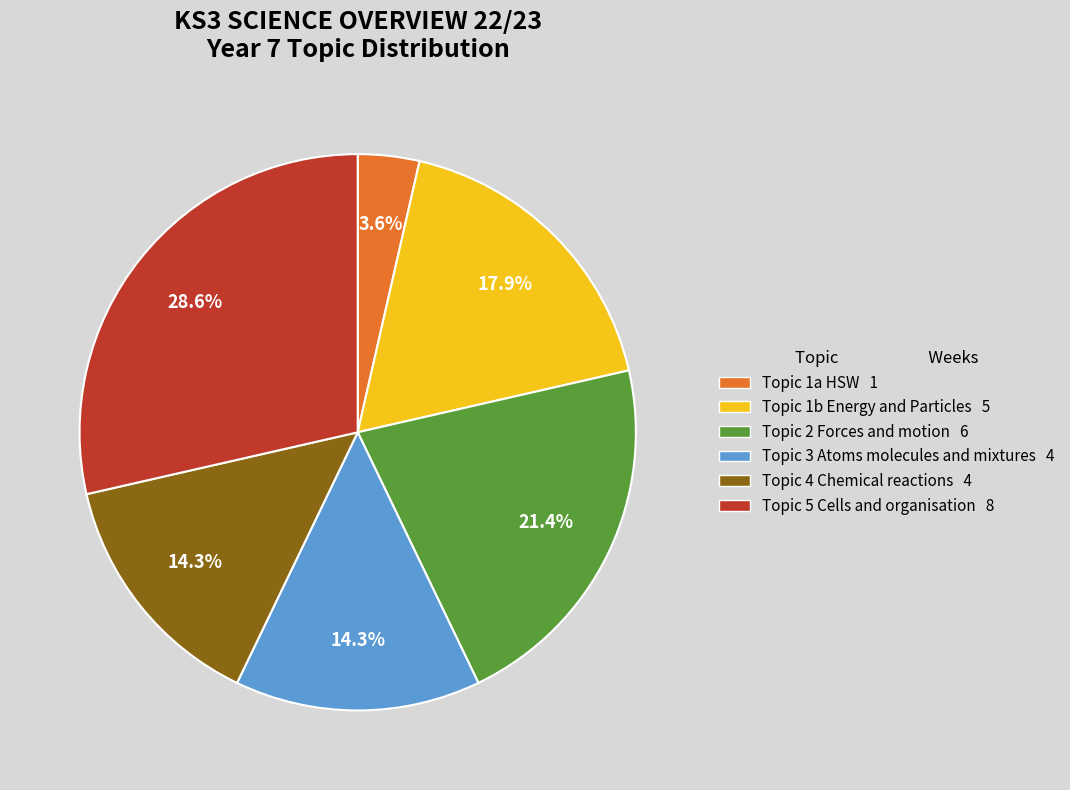

What is the ratio of the value at Topic 3 Atoms molecules and mixtures 4 to the value at Topic 5 Cells and organisation 8?

0.5